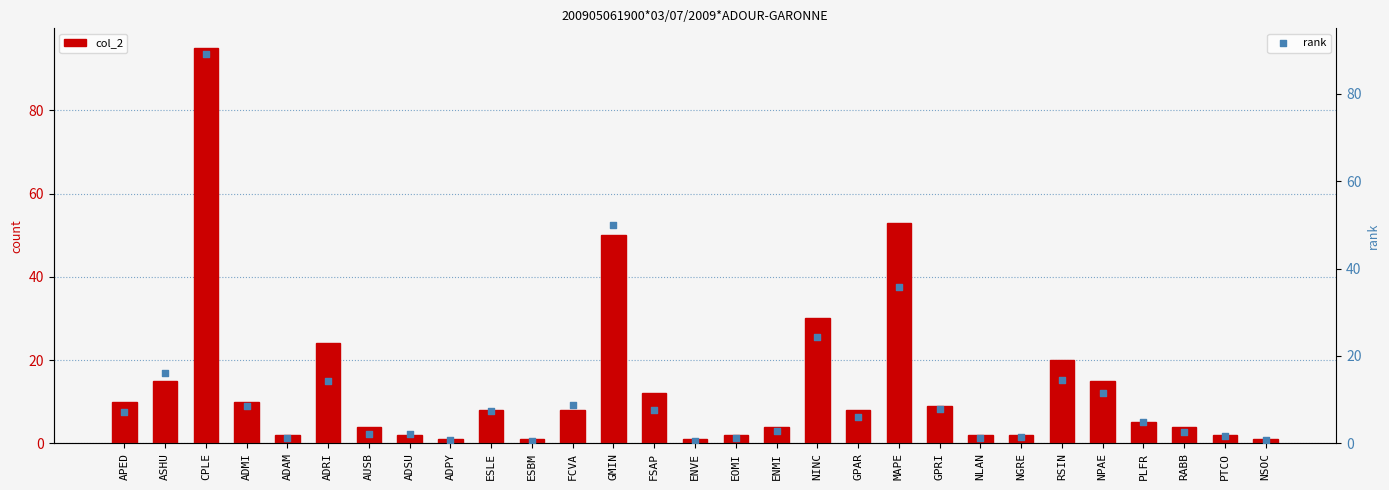

What is the total value across all series at ESBM?

1.5